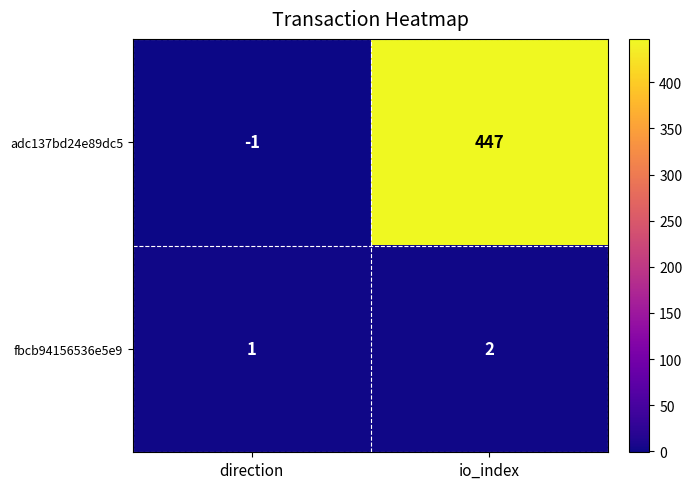

The adc137bd24e89dc5 series shows 0 at direction. True or false?

False